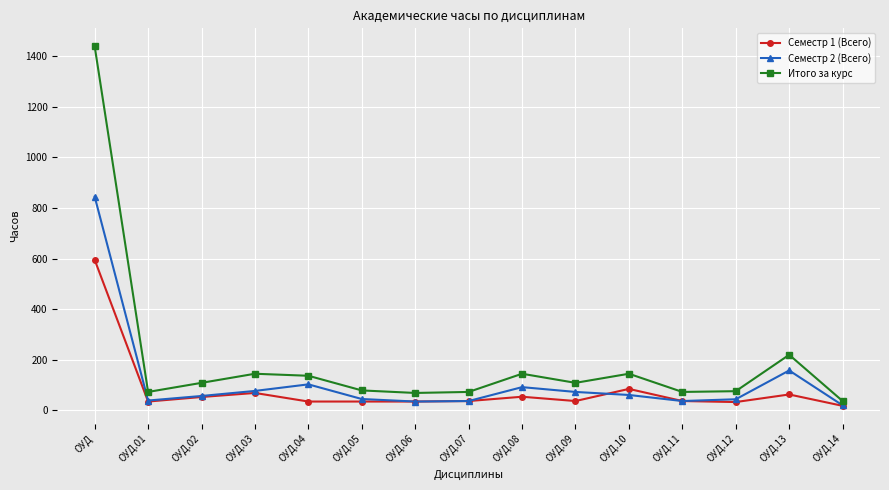

Which category has the lowest value in the Итого за курс series?

ОУД.14